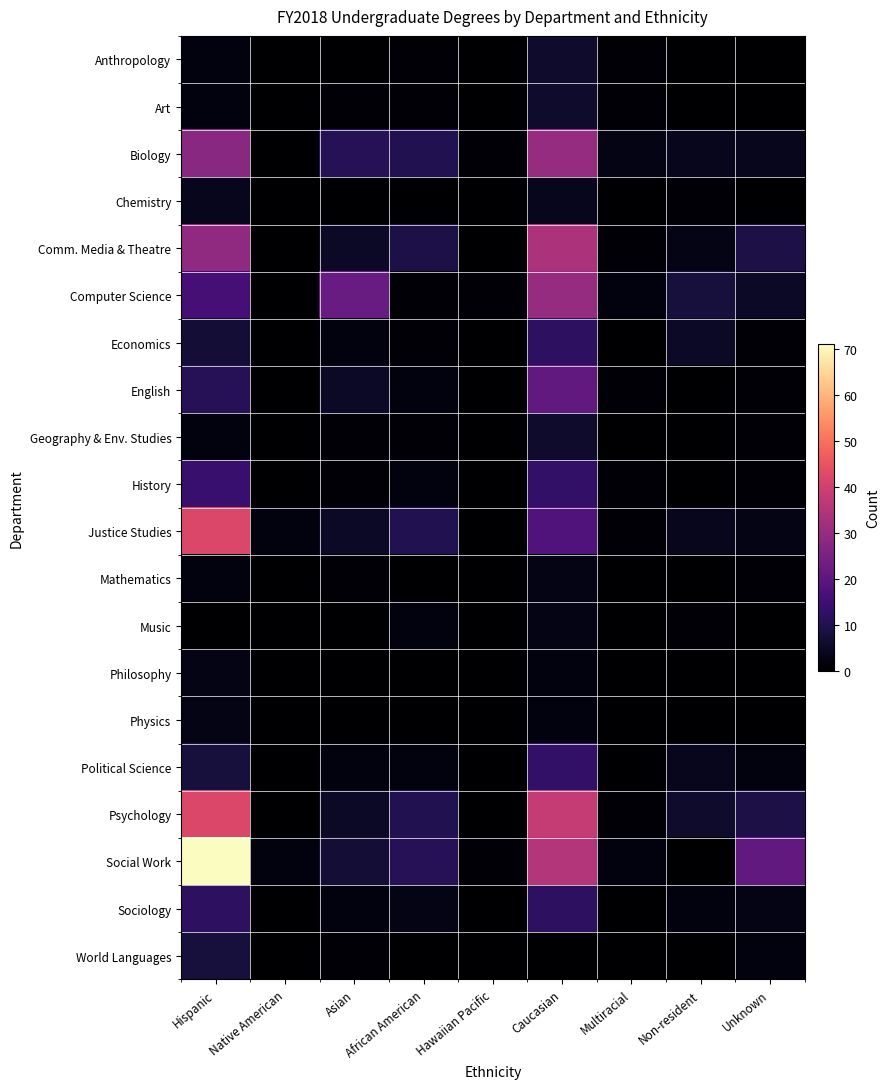

Rank the categories by Social Work value from highest to lowest.

Hispanic, Caucasian, Unknown, African American, Asian, Native American, Multiracial, Hawaiian Pacific, Non-resident